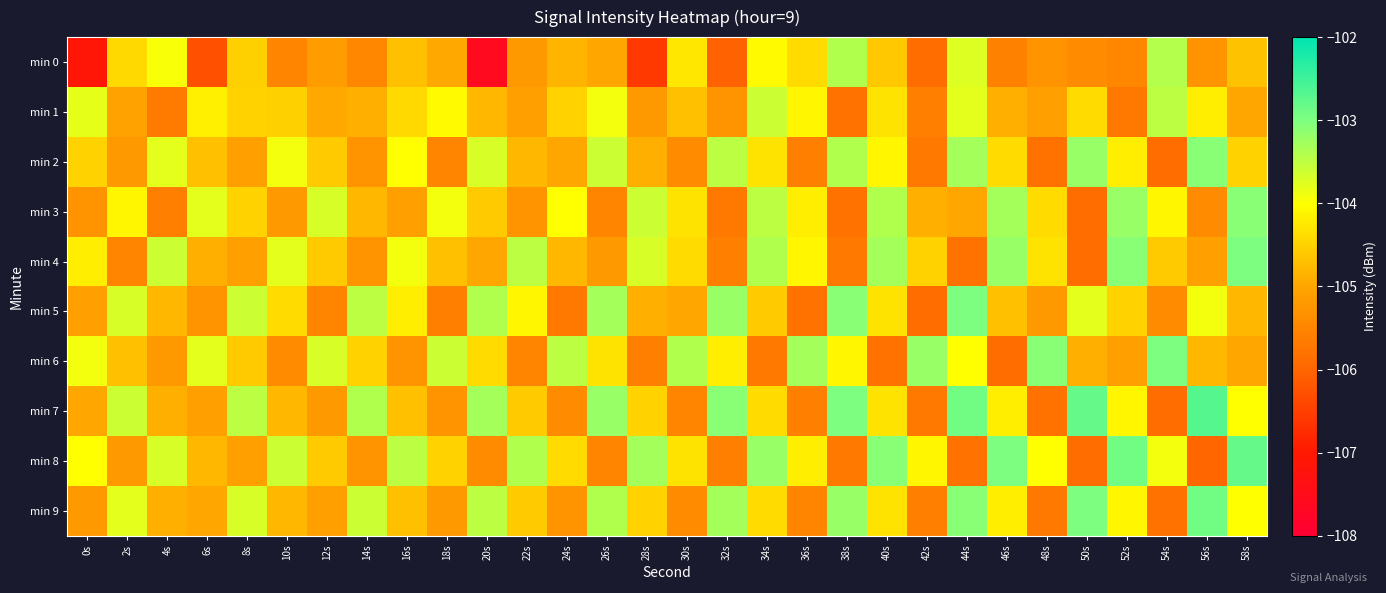

At which category is the sum across all series the highest?

44s